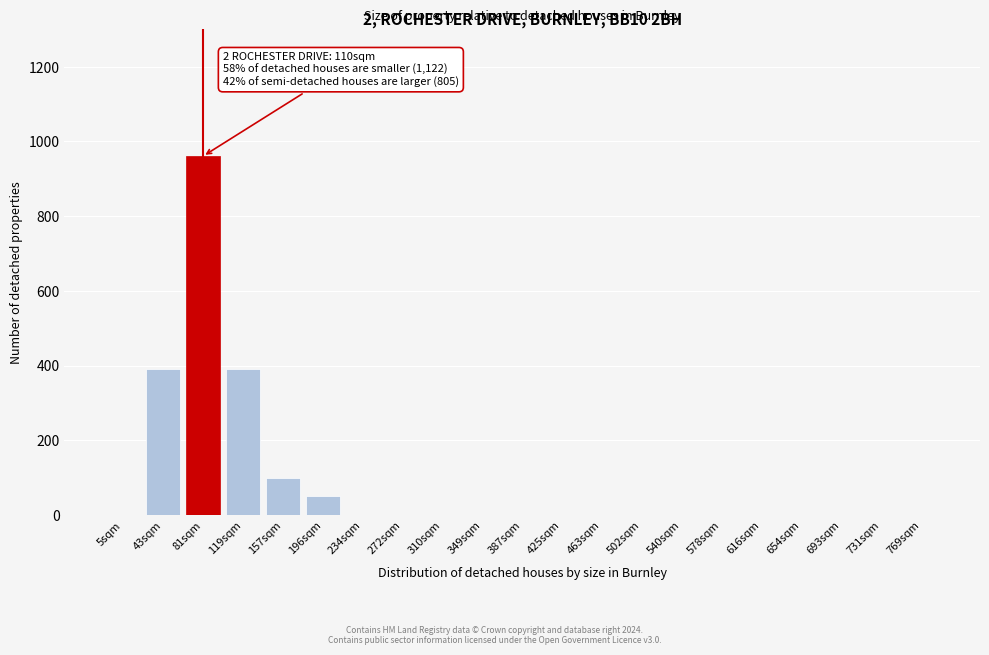

Reading left to right, extract all data points from this chart.

5sqm=0	43sqm=390	81sqm=960	119sqm=390	157sqm=100	196sqm=50	234sqm=0	272sqm=0	310sqm=0	349sqm=0	387sqm=0	425sqm=0	463sqm=0	502sqm=0	540sqm=0	578sqm=0	616sqm=0	654sqm=0	693sqm=0	731sqm=0	769sqm=0